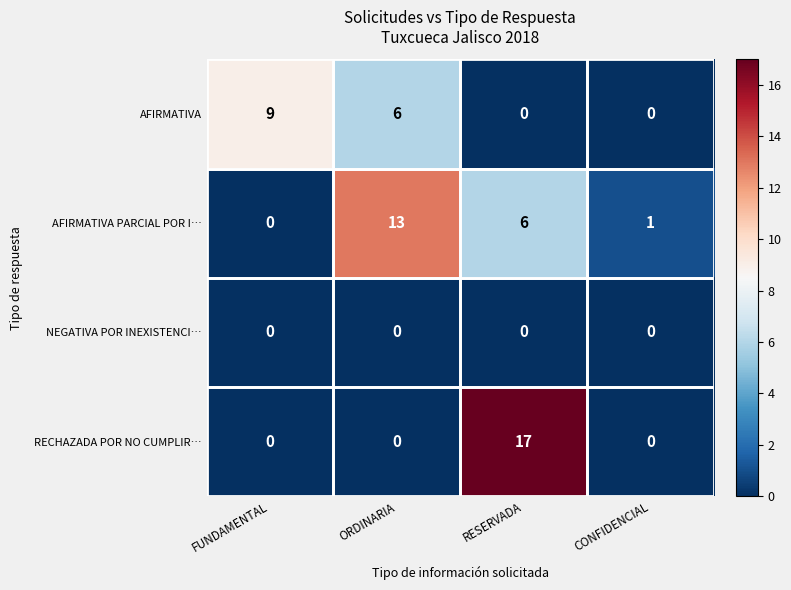

The RECHAZADA POR NO CUMPLIR… series shows 28 at RESERVADA. True or false?

False